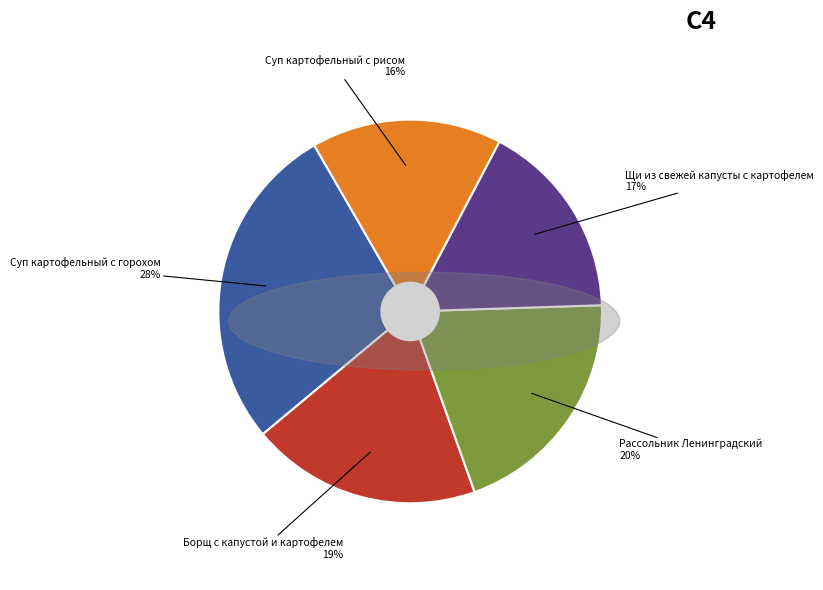

Does any single category account for the majority?

No